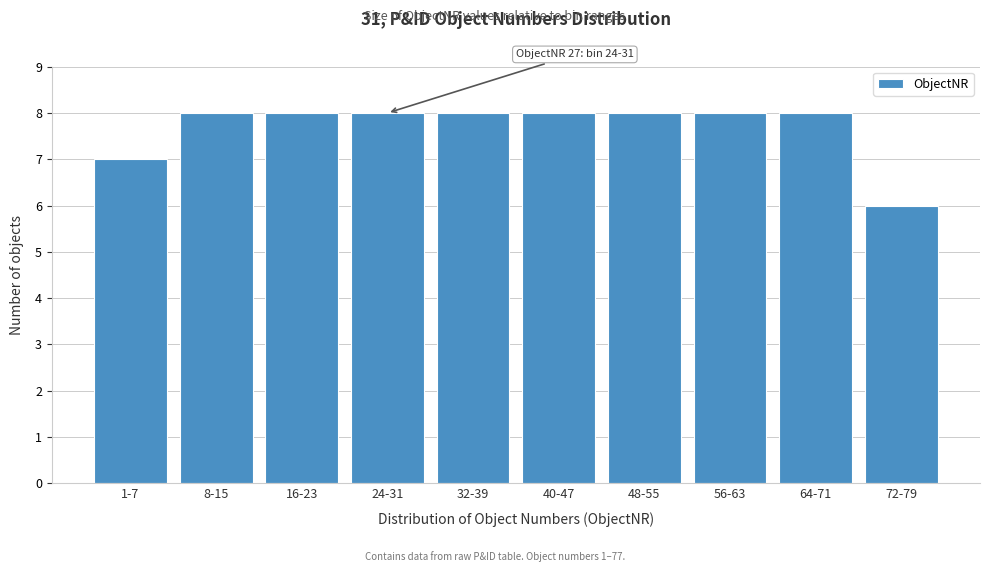

Reading left to right, list all the values displayed in this chart.

1-7=7	8-15=8	16-23=8	24-31=8	32-39=8	40-47=8	48-55=8	56-63=8	64-71=8	72-79=6